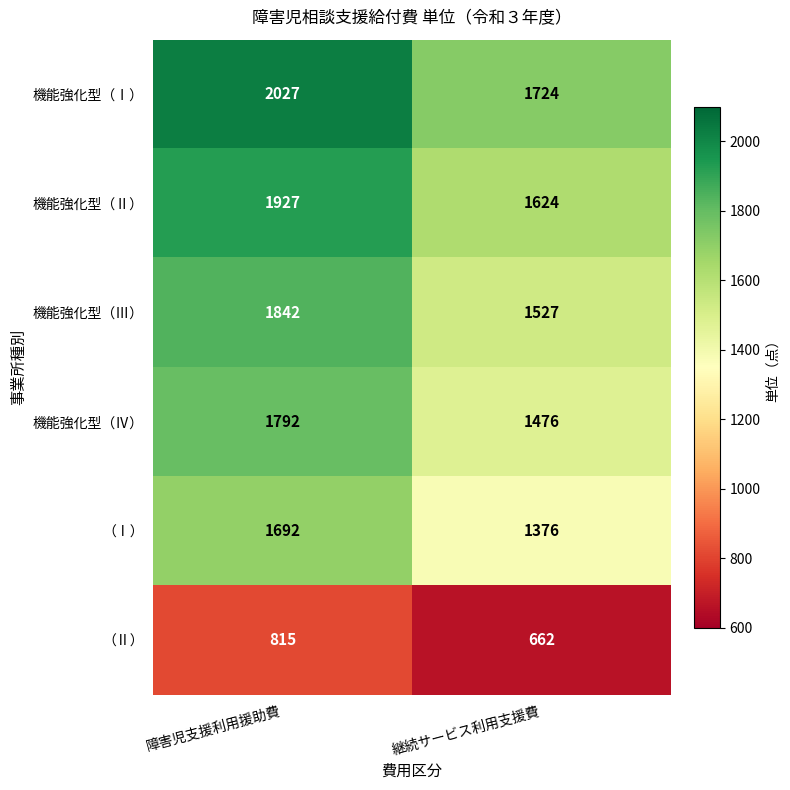

How many categories are shown in the chart?

2